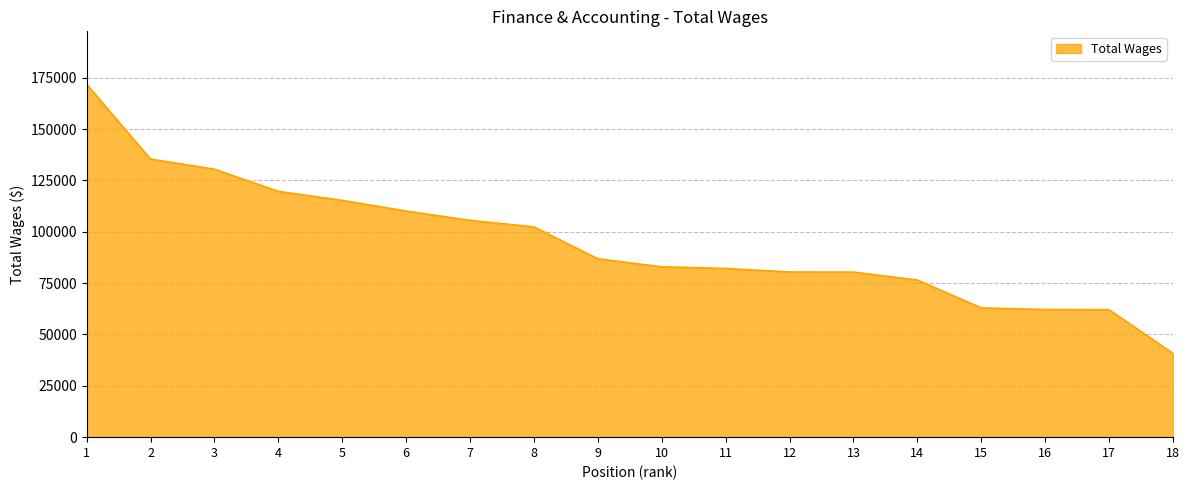

Approximately how many times larger is the value at 15 compared to 8?

0.6